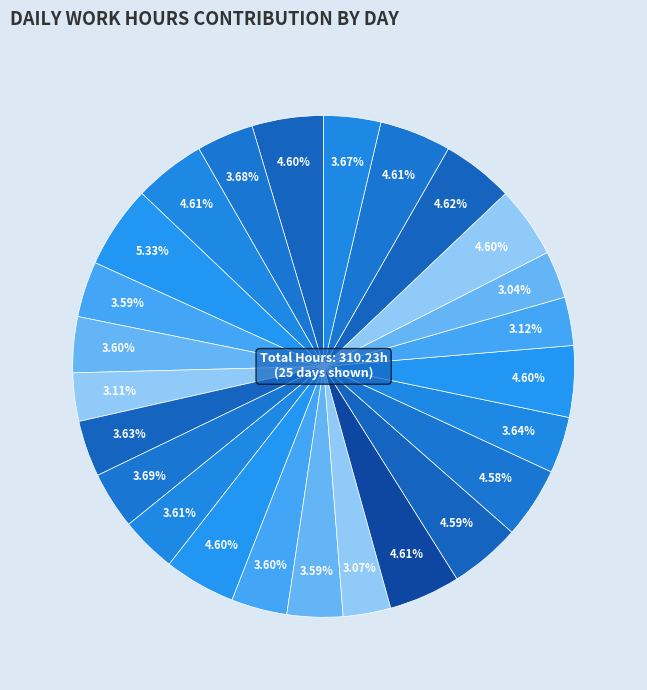

How many segments does this pie chart have?

25